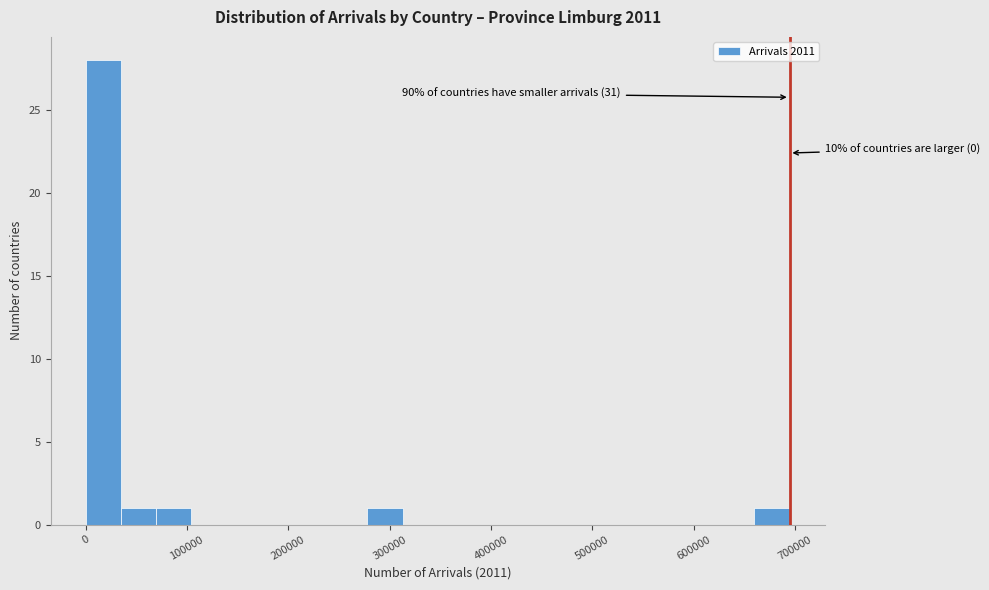

Around what value on the x-axis is the tallest bar? Give the approximate position of its centre, as read against the axis.

20000